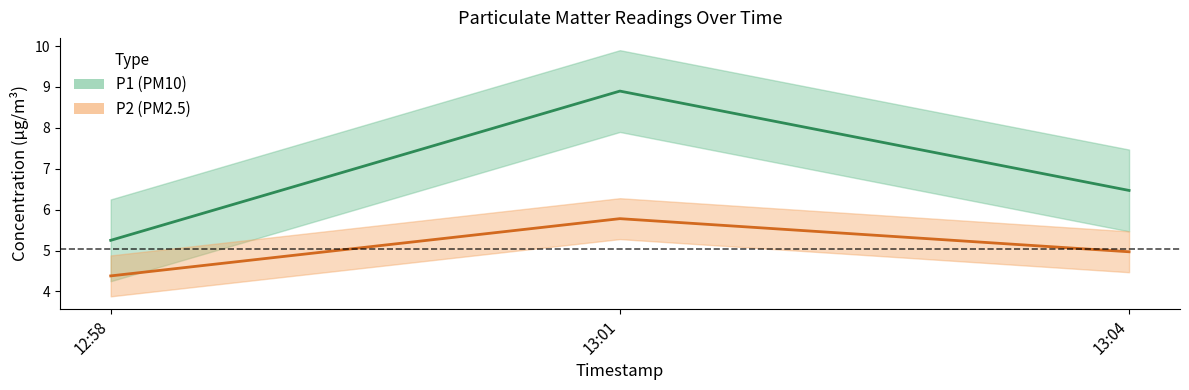

True or false: P2 has a value of 4.4 at 12:58.

True